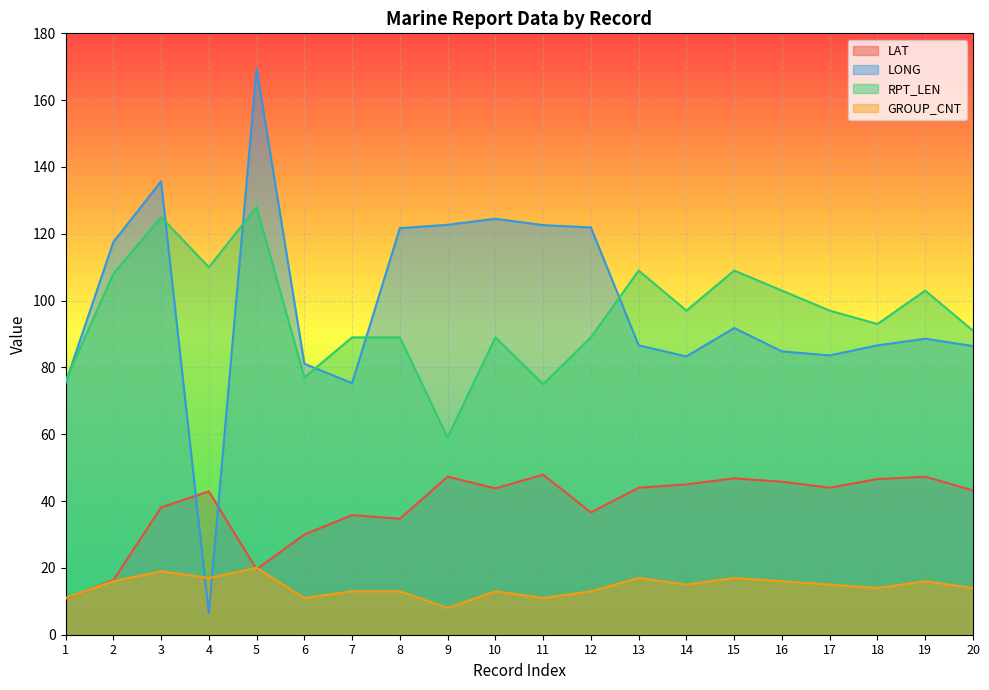

Which category has the lowest value in the RPT_LEN series?

9